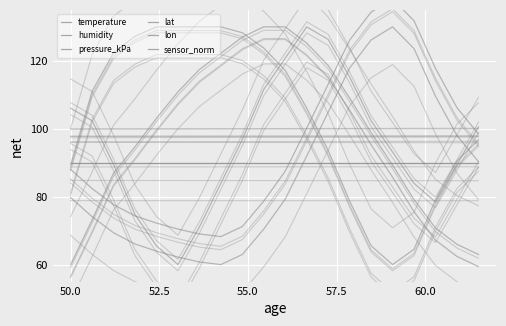

Which series has the largest total across all categories?

humidity